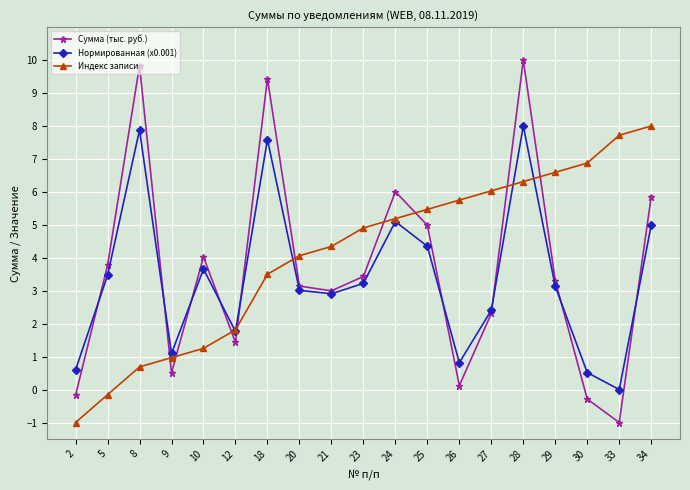

What value does the Нормированная (x0.001) series have at 21?

2.9